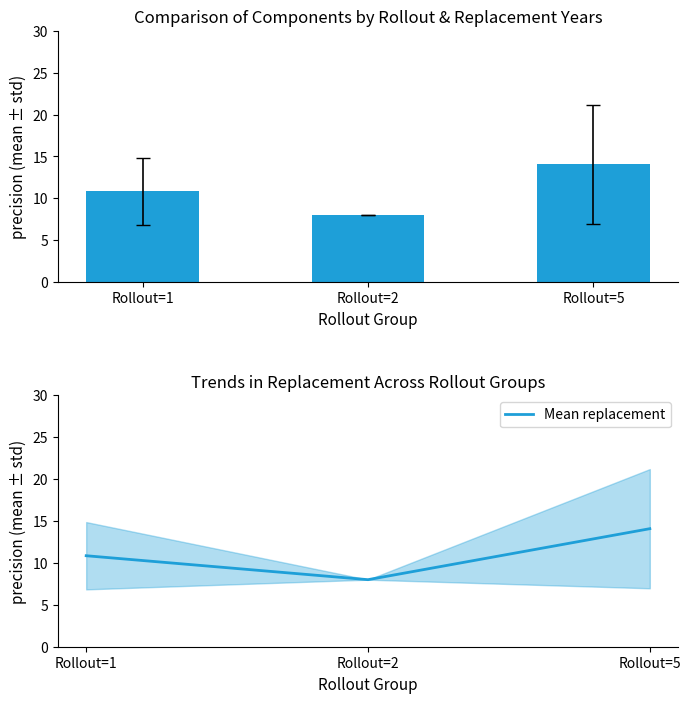

What is the value of the Mean replacement bar at the 1st from the left?

10.9